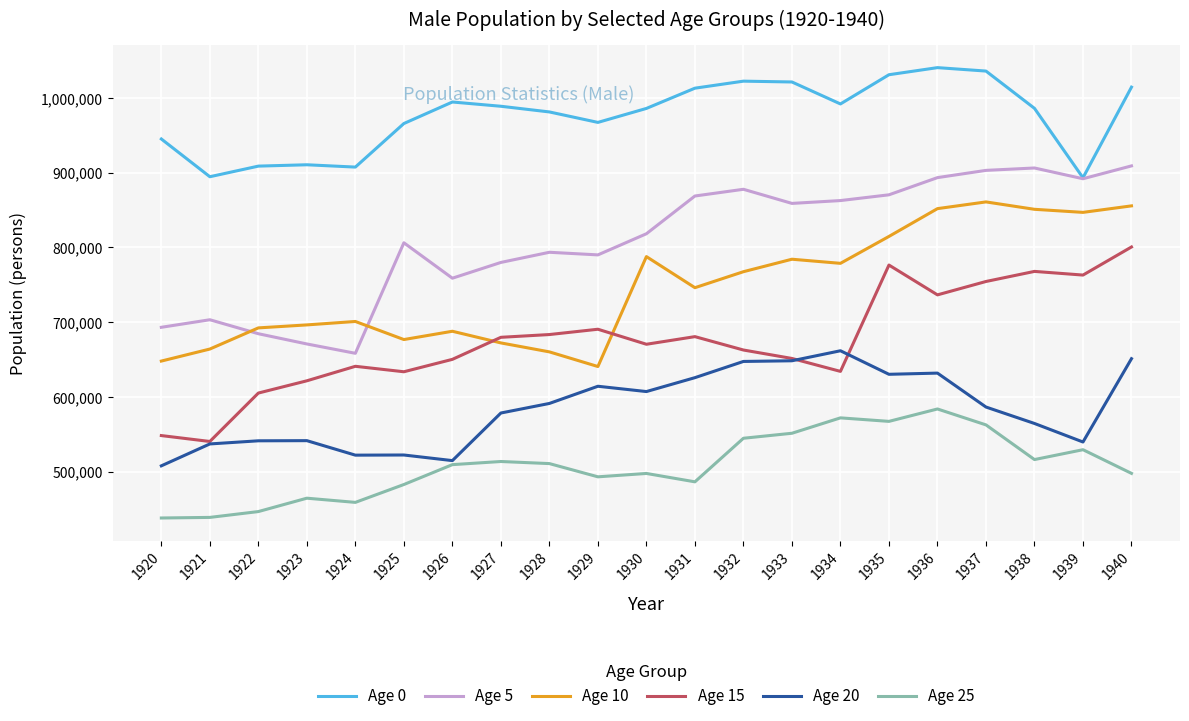

List the series in order of their peak value, highest first.

Age 0, Age 5, Age 10, Age 15, Age 20, Age 25